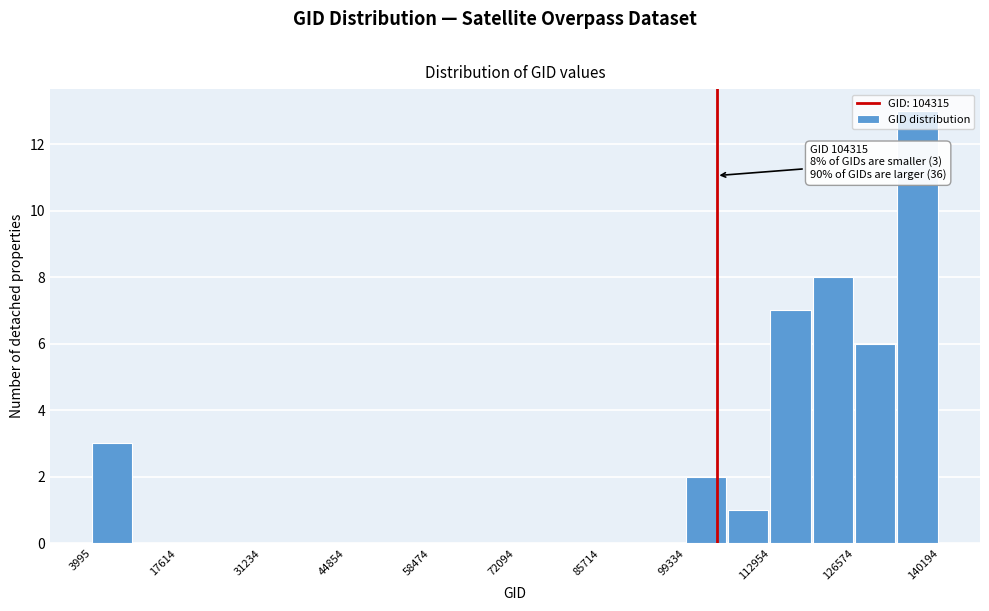

Read against the x-axis, roughly where is the centre of the tallest bar?

136000